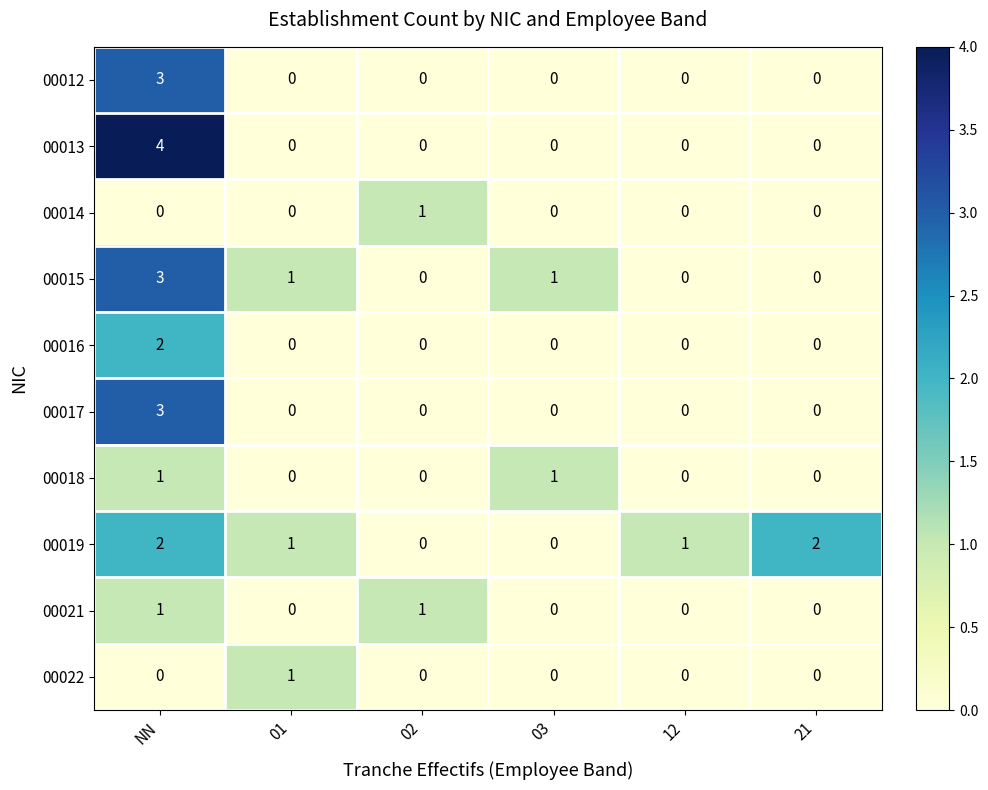

What is the total value across all series at NN?

19